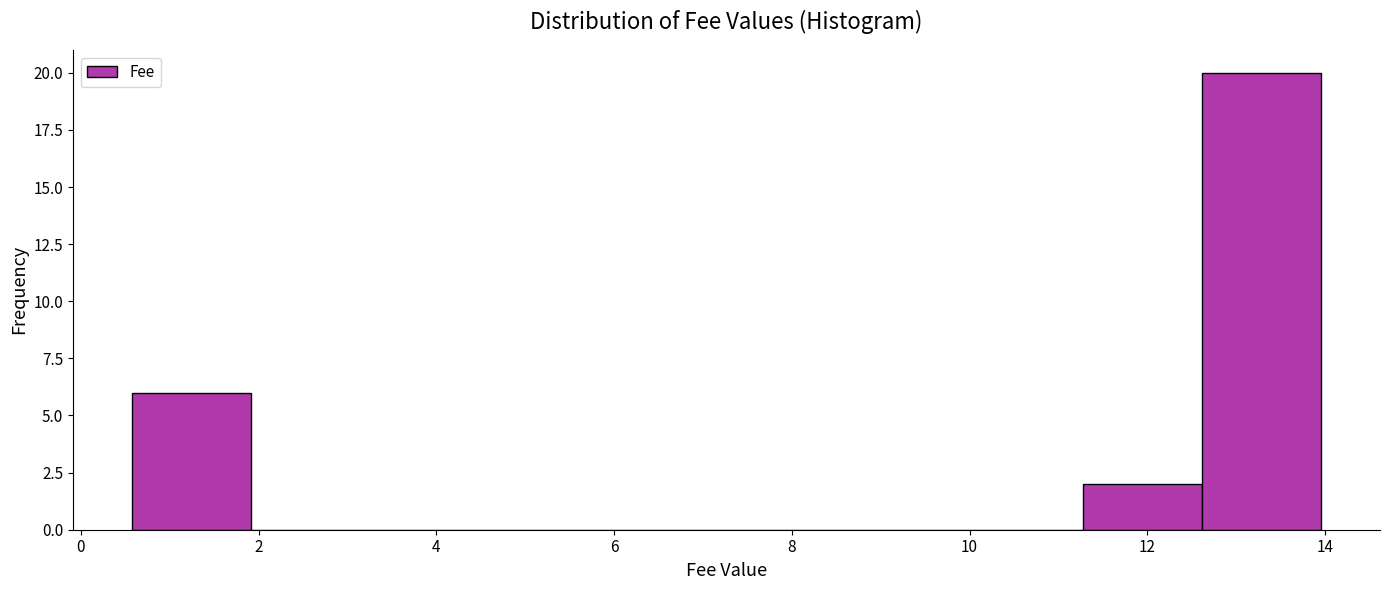

How tall is the bar that spans 11.2 to 12.6 on the x-axis? Neither the bar edges nor the heights are printed on the chart, so give them approximately, as read against the axes.

2